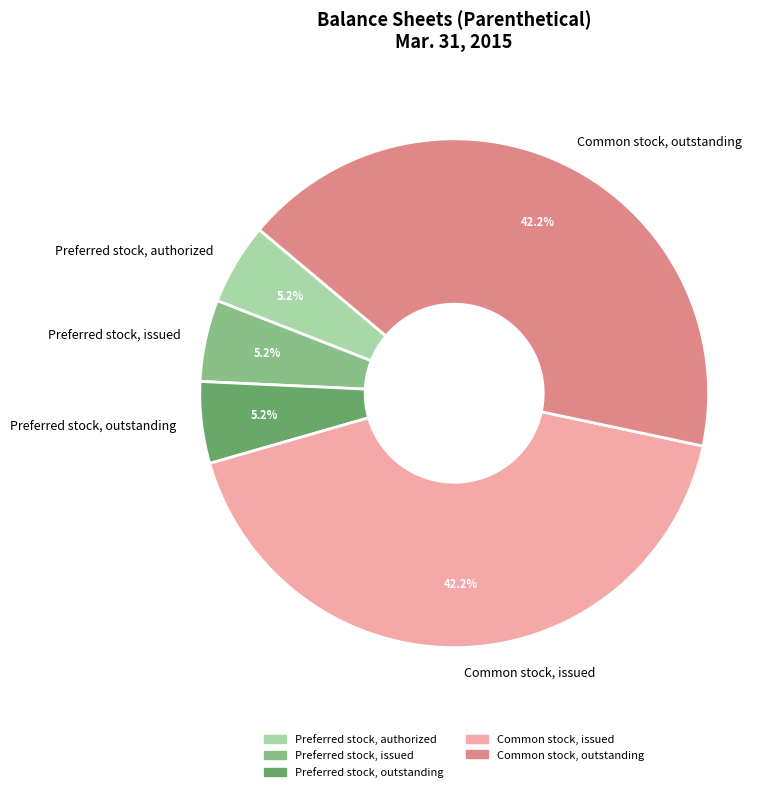

Is Common stock, outstanding the majority of the pie?

No